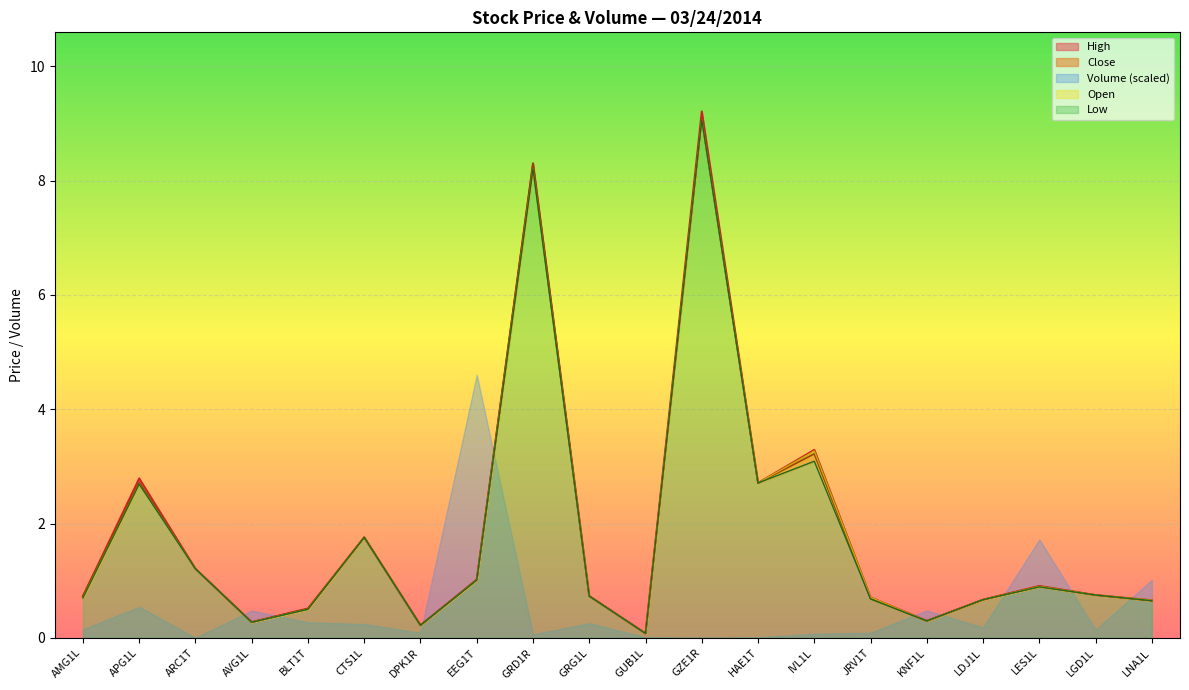

True or false: Close has a value of 8.3 at GRD1R.

True